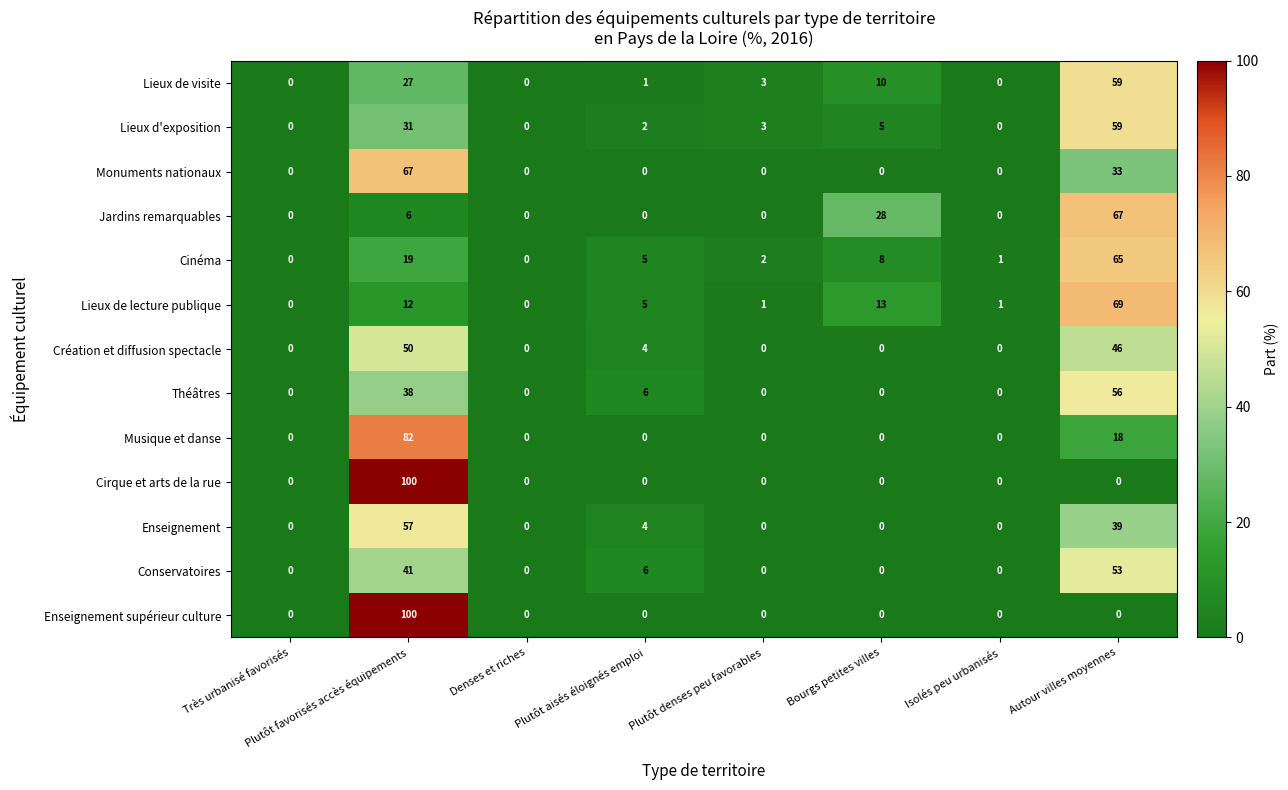

Which label corresponds to the largest value in the chart?

Plutôt favorisés accès équipements